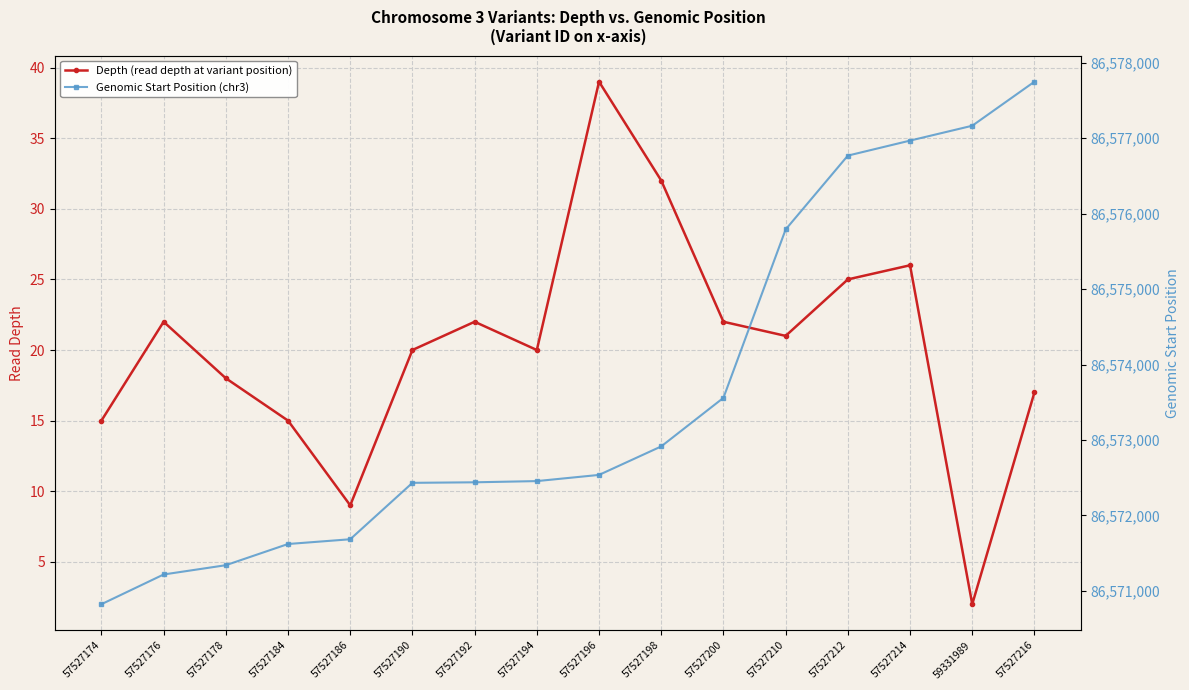

At which category is the sum across all series the highest?

57527216